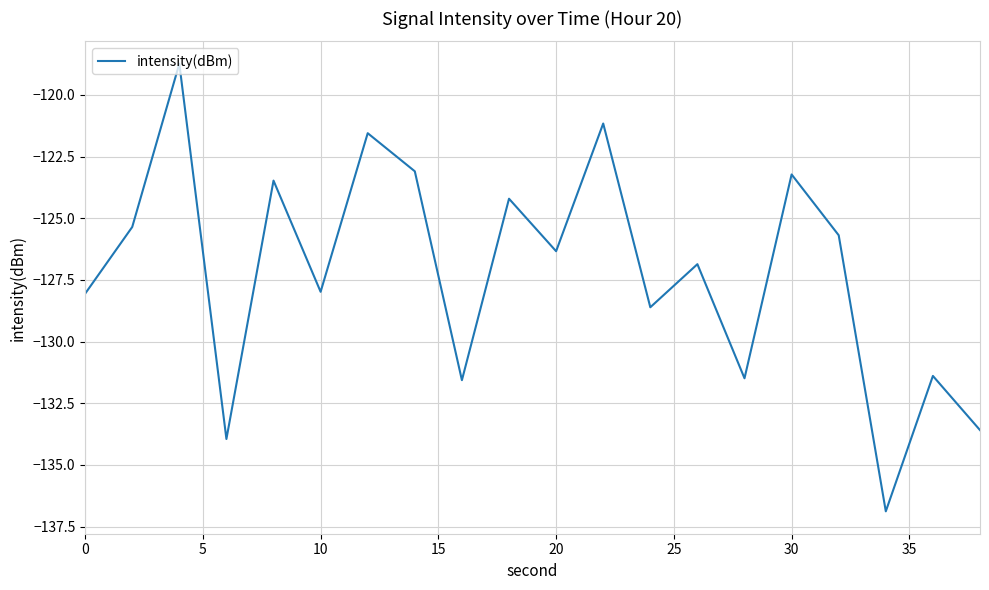

How many interior local valleys (lower than both neighbors) does the data have?

7